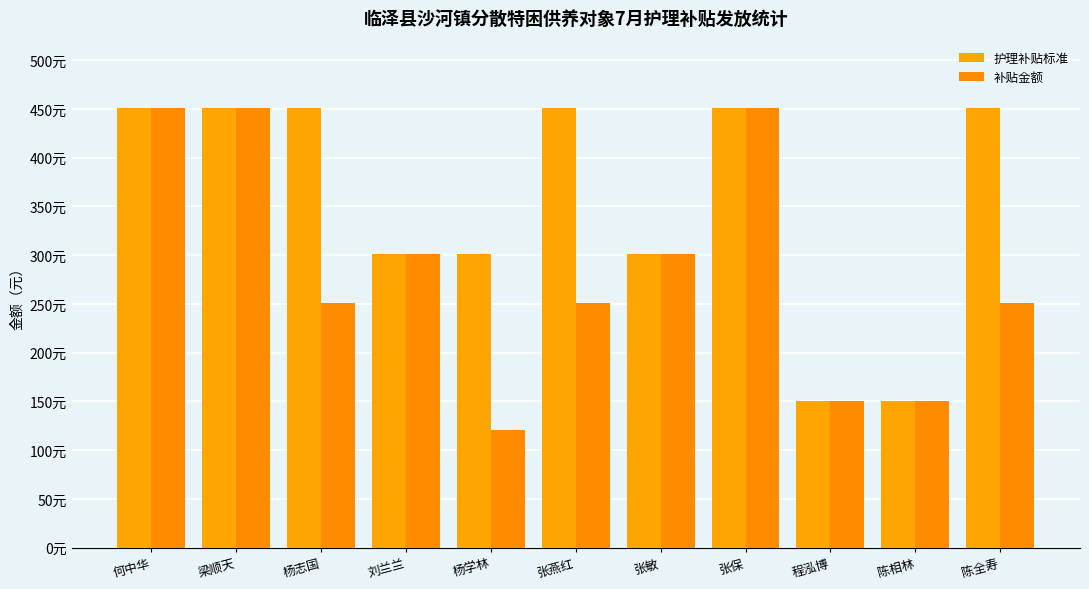

Are the bars horizontal?

No